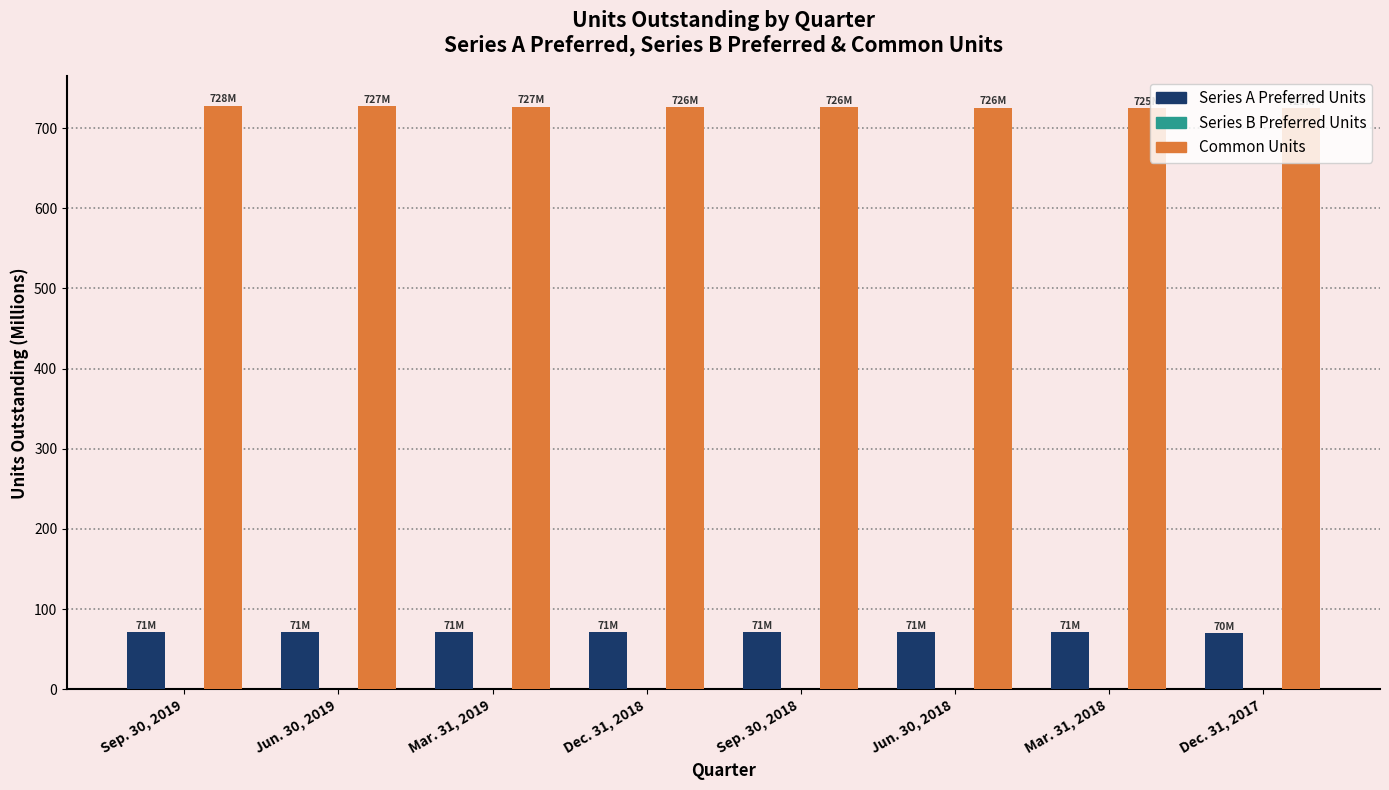

What is the maximum value for Common Units?

728.0